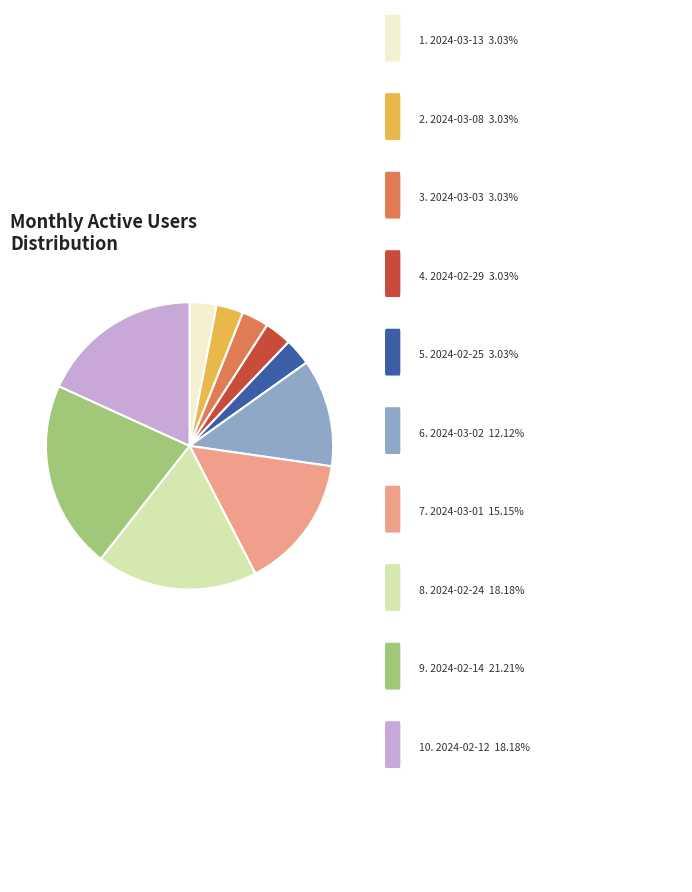

Is there any slice that represents more than half of the pie?

No